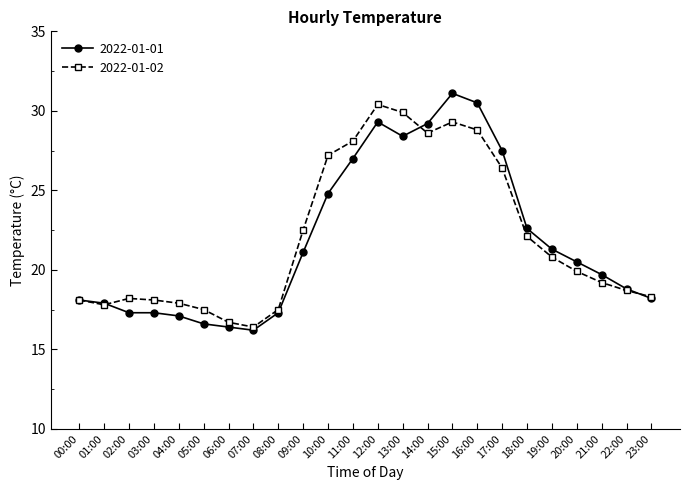

True or false: 2022-01-01 has a value of 17.3 at 03:00.

True